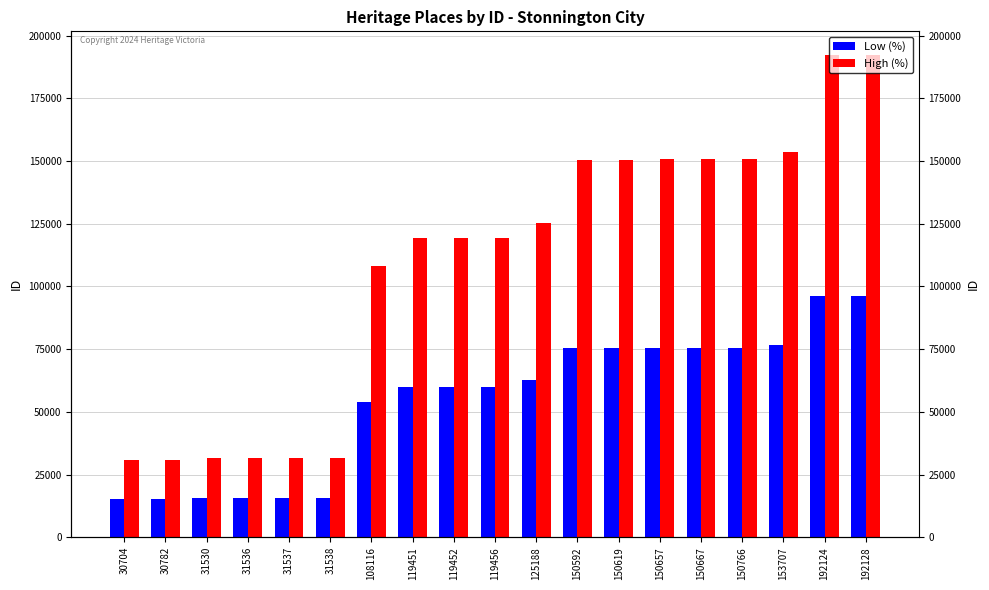

List the series in order of their overall mean, highest first.

High (%), Low (%)